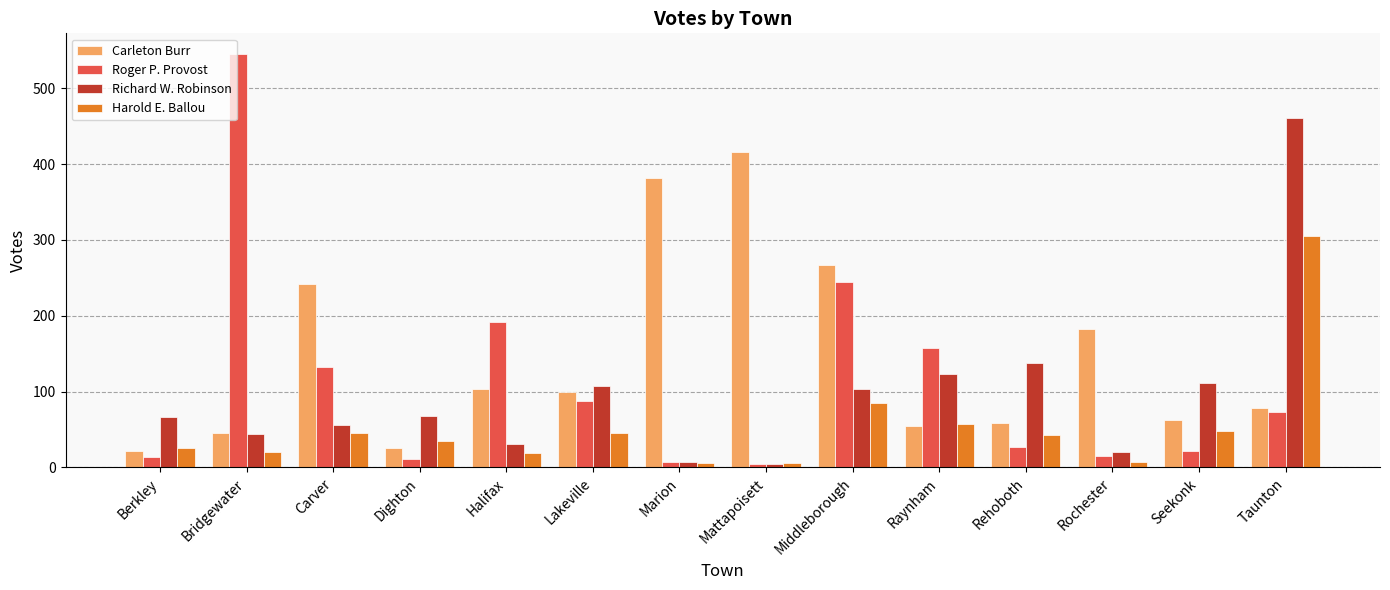

The Richard W. Robinson series shows 138 at Rehoboth. True or false?

True